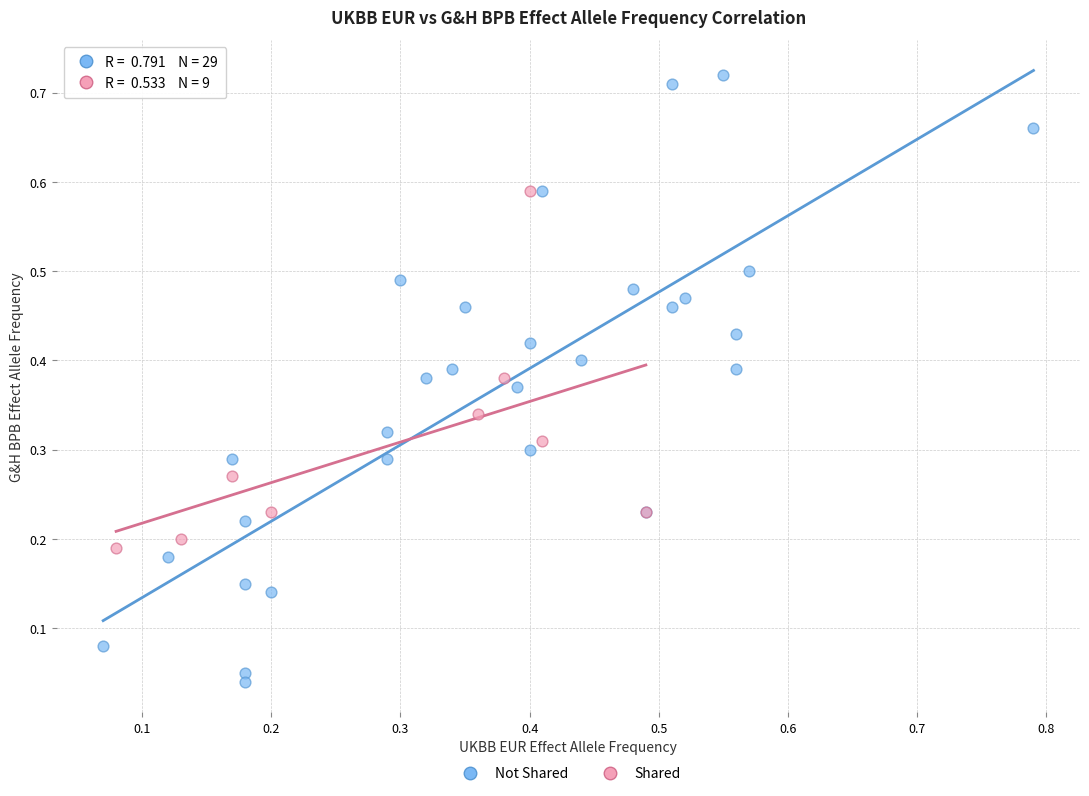

Which series has the largest Y range (max minus min)?

Not Shared